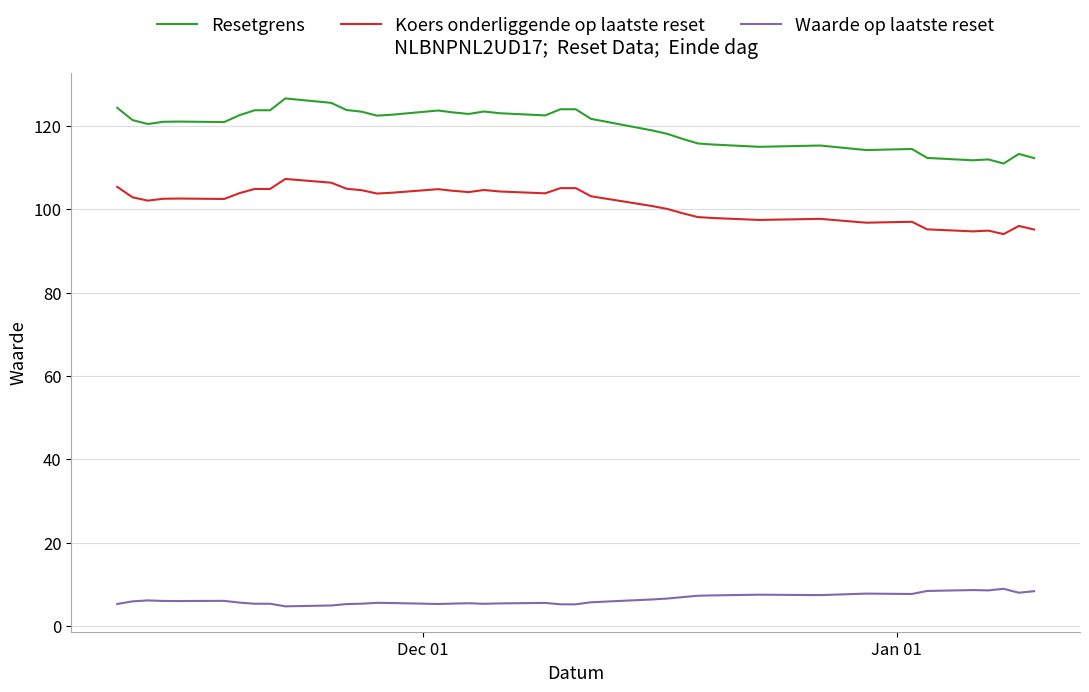

Rank the series by their maximum value, from highest to lowest.

Resetgrens, Koers onderliggende op laatste reset, Waarde op laatste reset